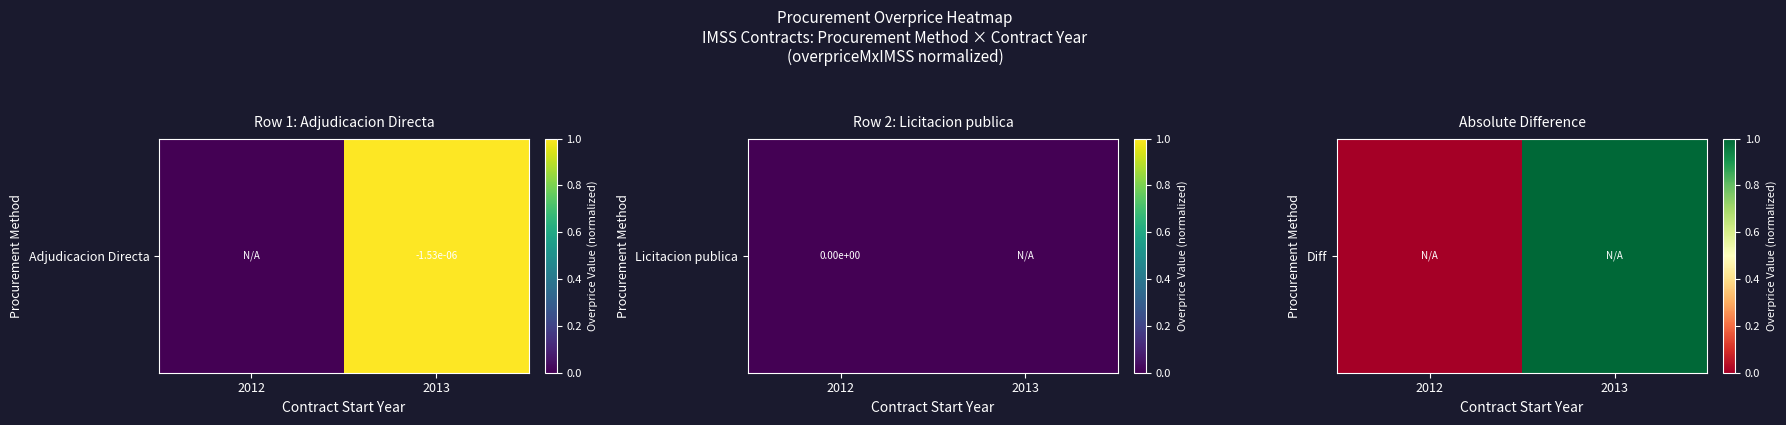

List the labels in order of value, smallest first.

2012, 2013